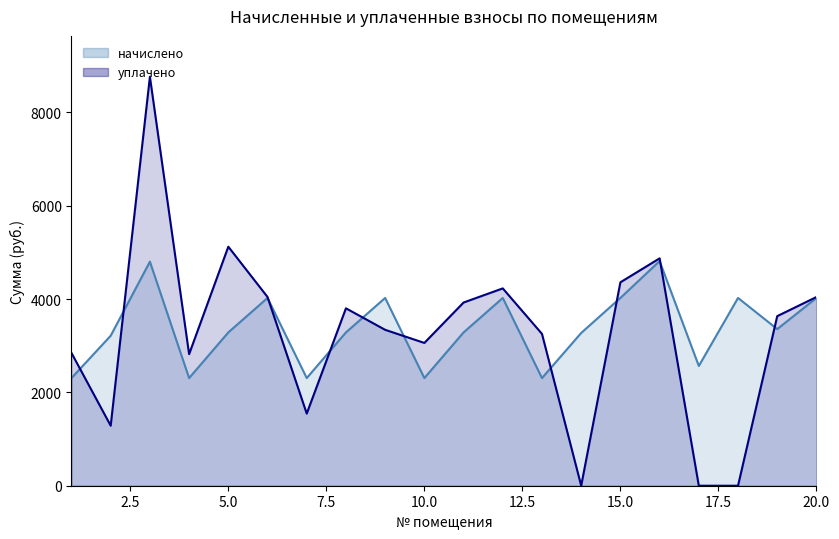

Which category has the highest value in the уплачено series?

3